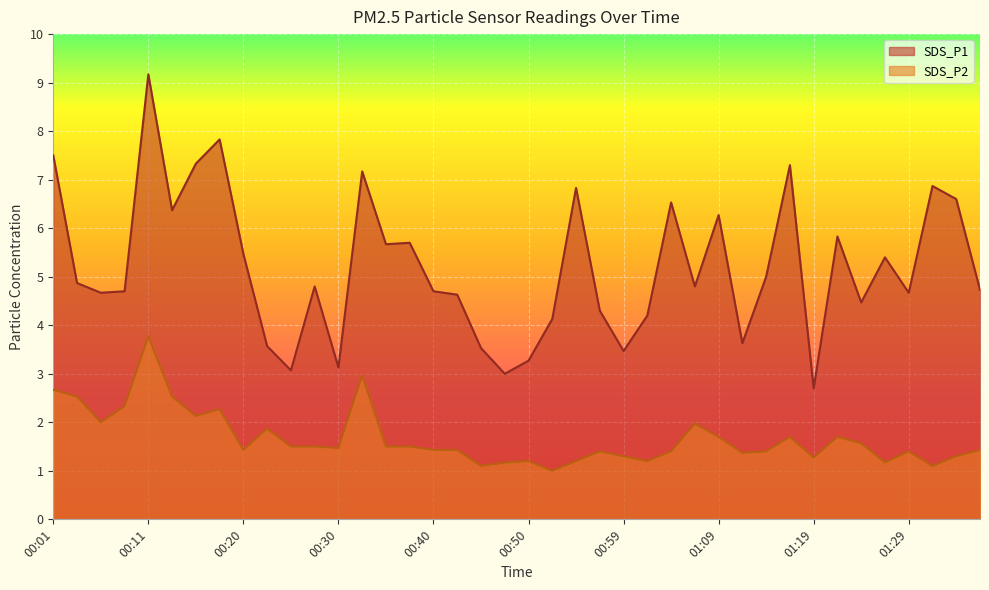

Which series has the largest total across all categories?

SDS_P1